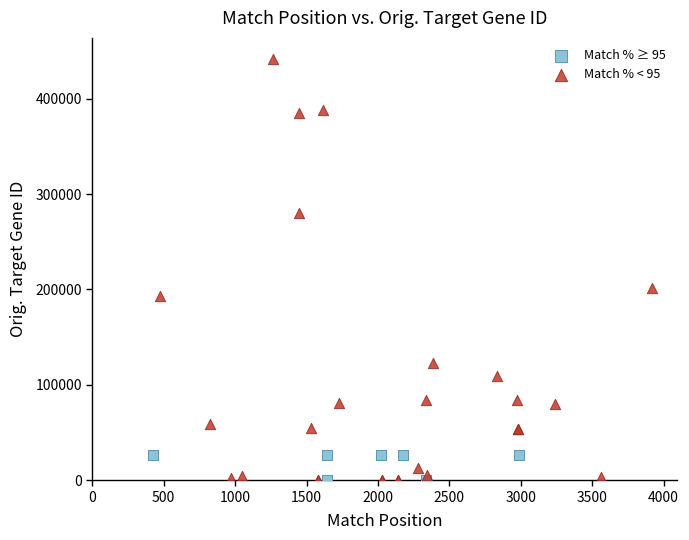

Which series has the widest spread of Y values?

Match % < 95